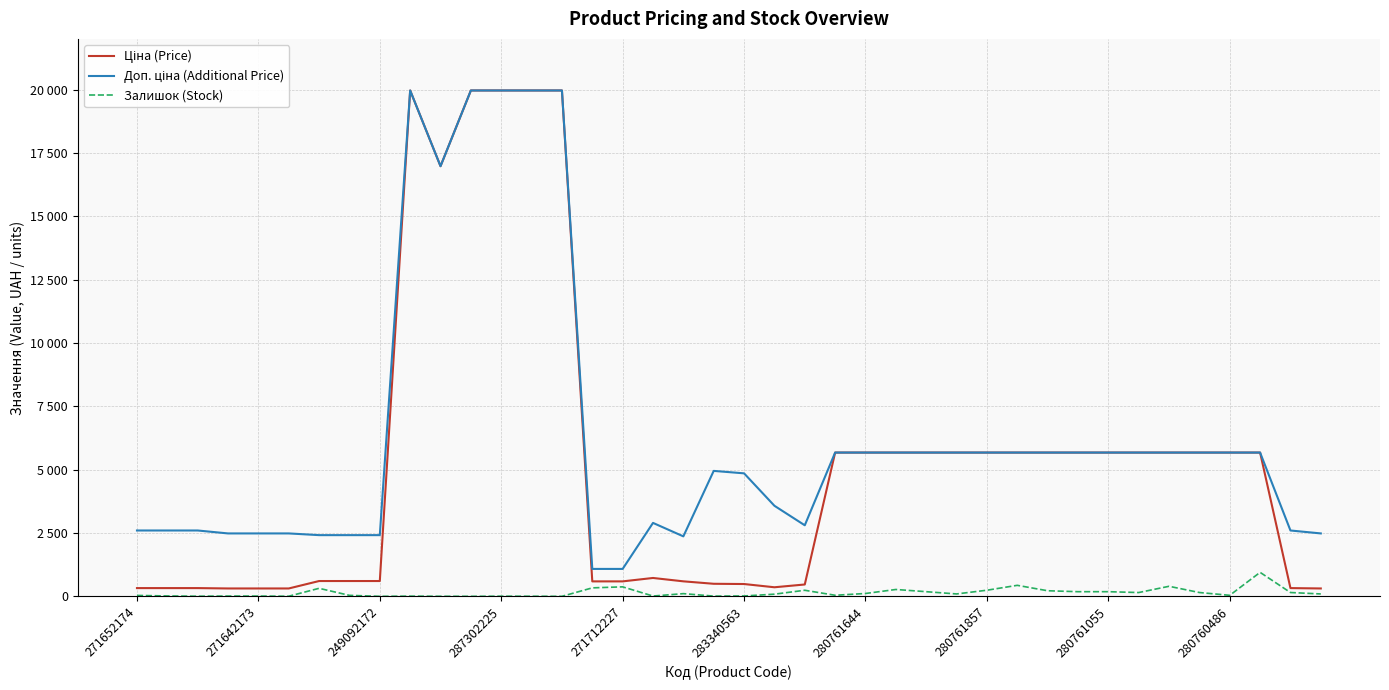

In Доп. ціна (Additional Price), how many points are higher than both neighbors (excluding endpoints)?

3